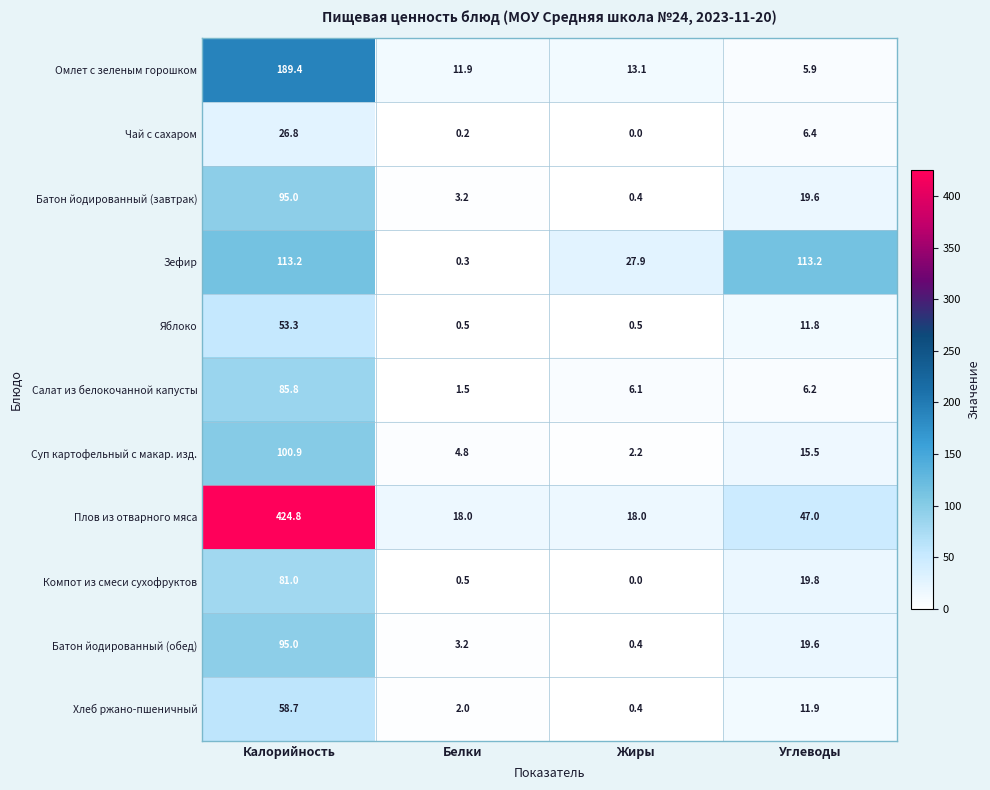

At which label is Батон йодированный (завтрак) closest to 47?

Углеводы